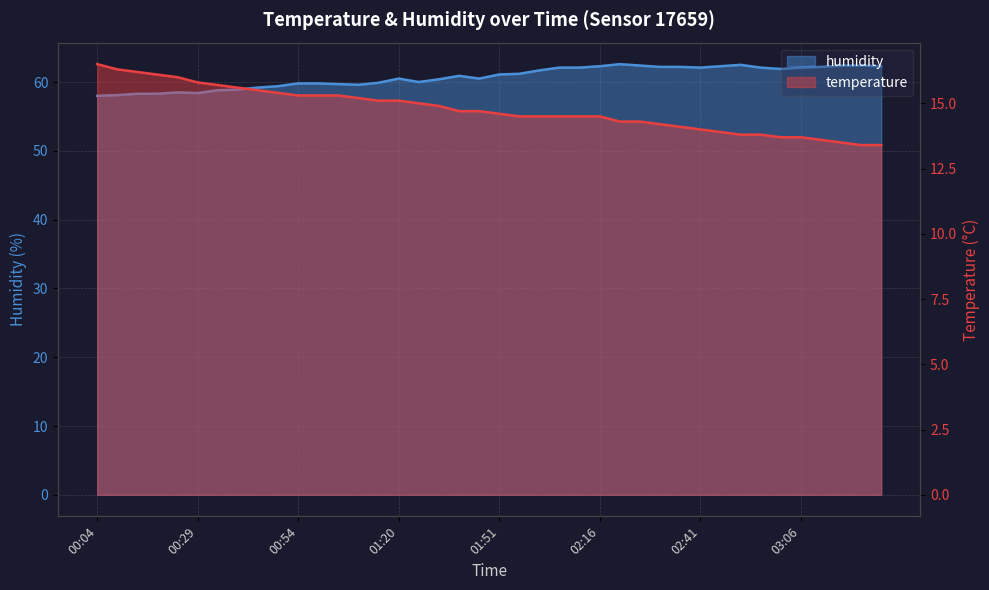

At which category is the sum across all series the highest?

02:21